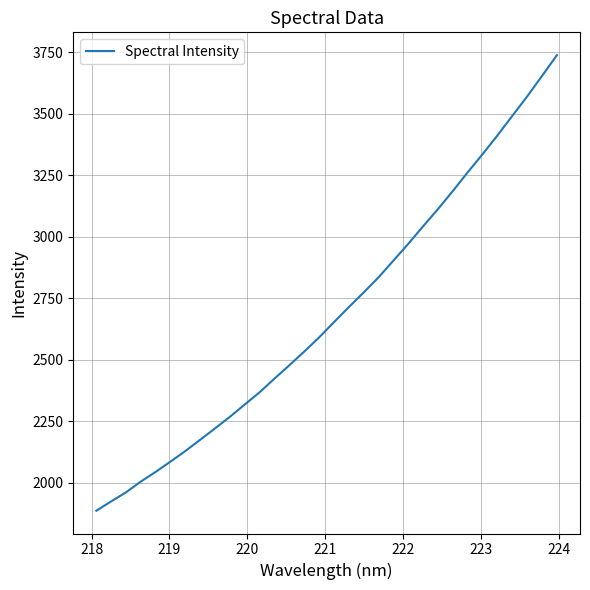

What is the difference between the maximum and minimum values?

1851.8